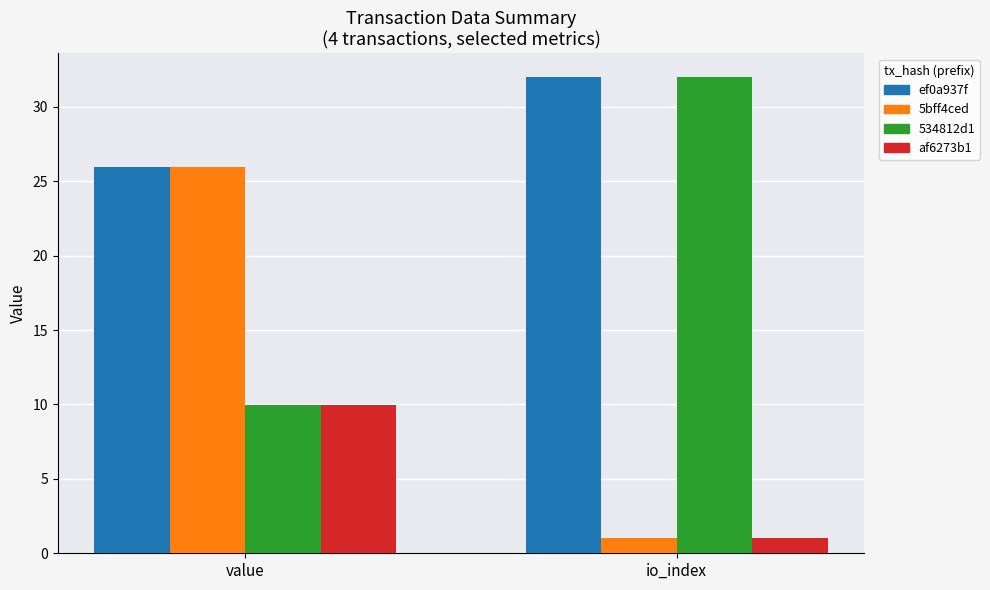

Rank the categories by ef0a937f value from highest to lowest.

io_index, value